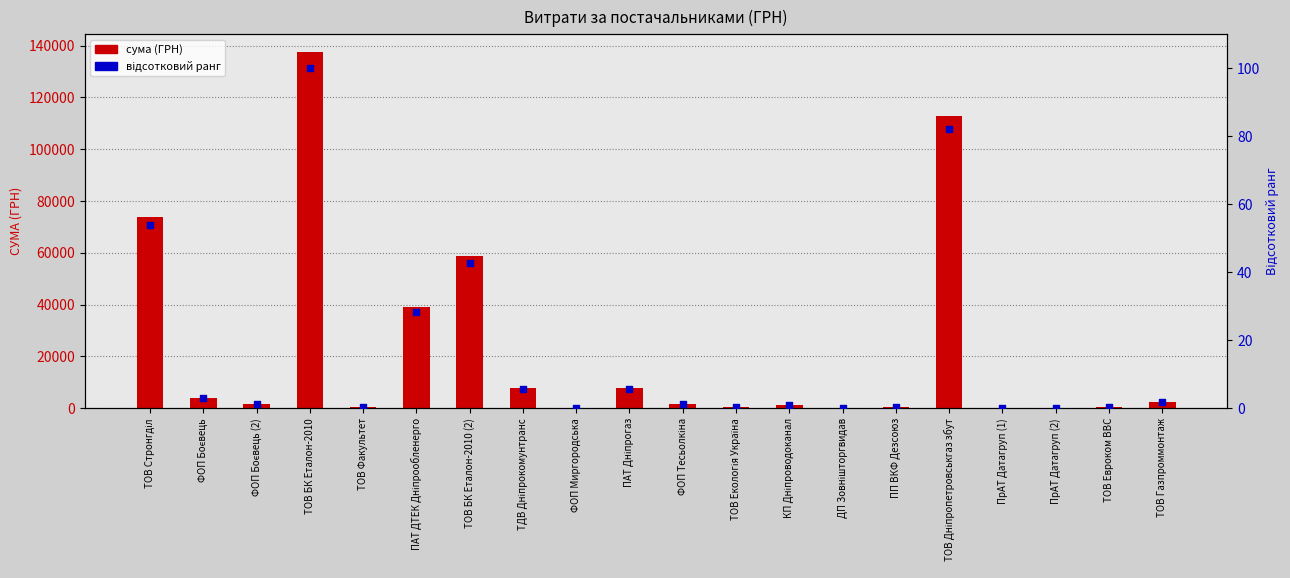

Which series contains the highest Y value?

сума (ГРН)